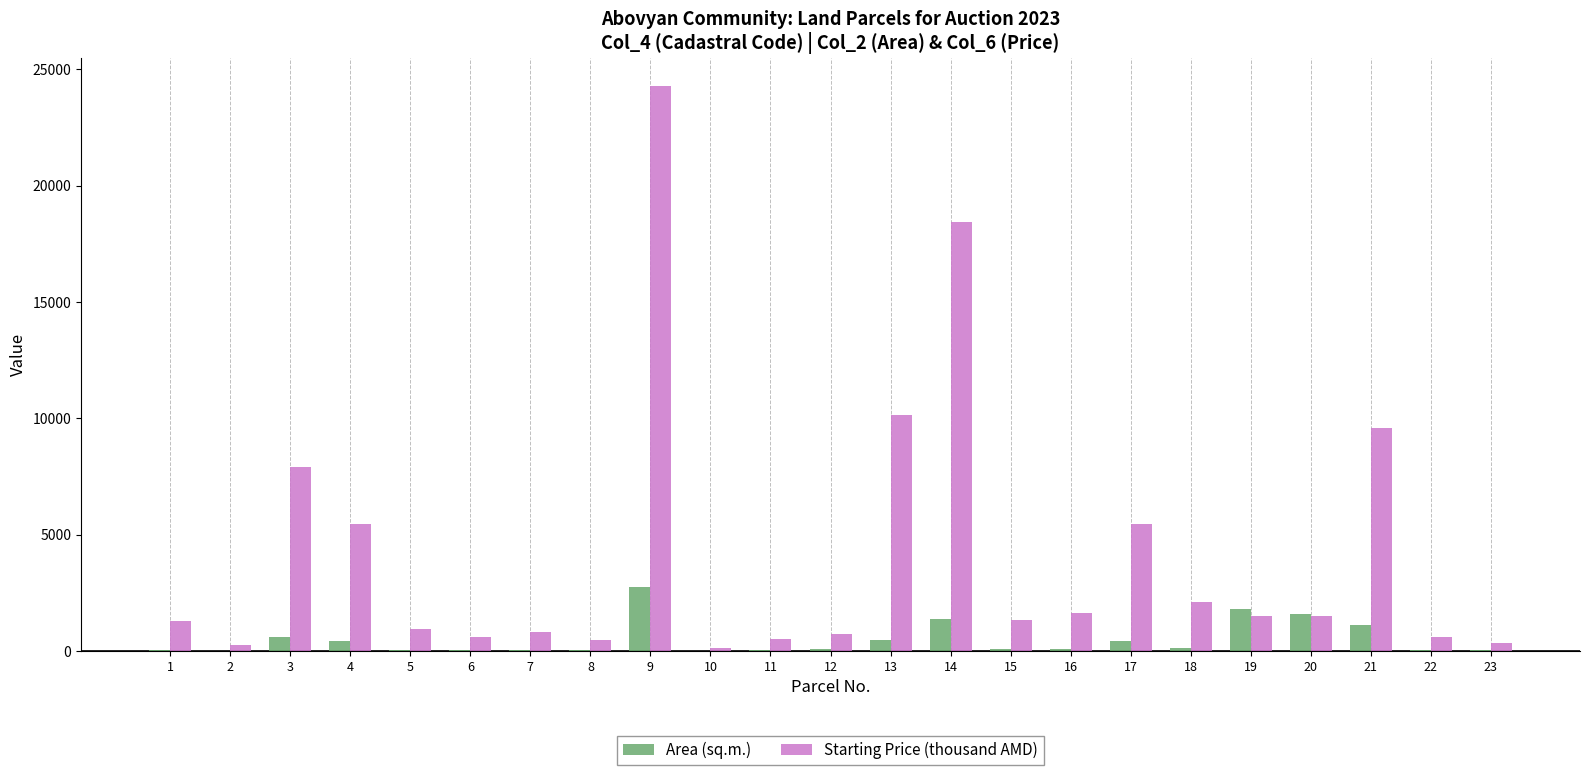

Are the bars grouped side by side (vs. stacked)?

Yes